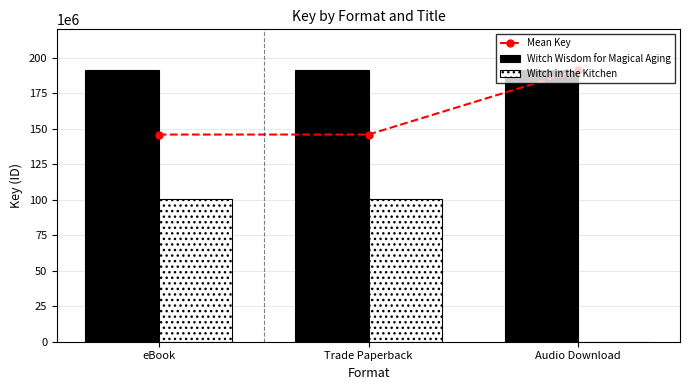

Does the chart contain stacked bars?

No